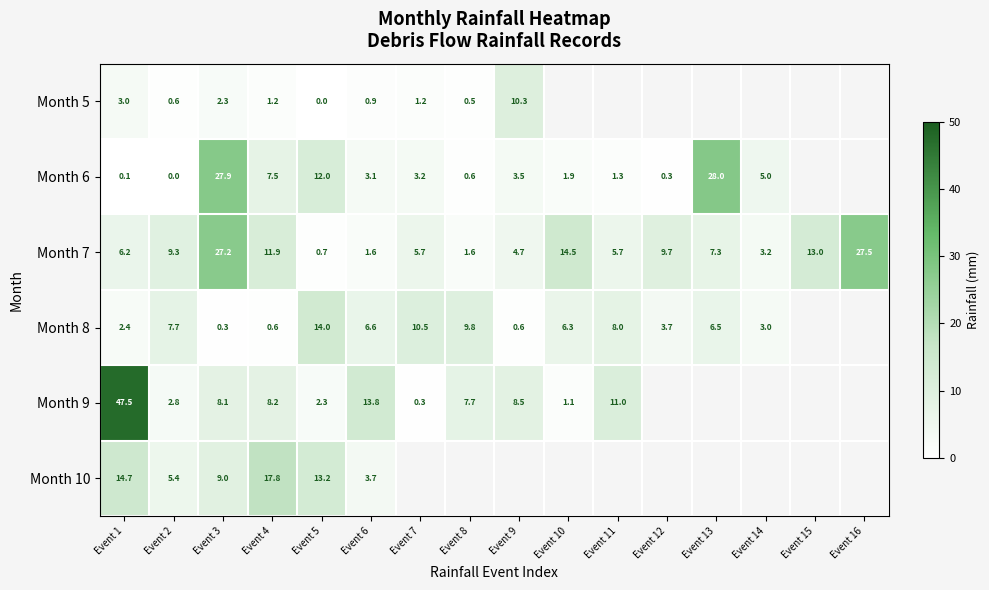

Is the value of Month 10 at Event 5 greater than the value of Month 6 at Event 7?

Yes